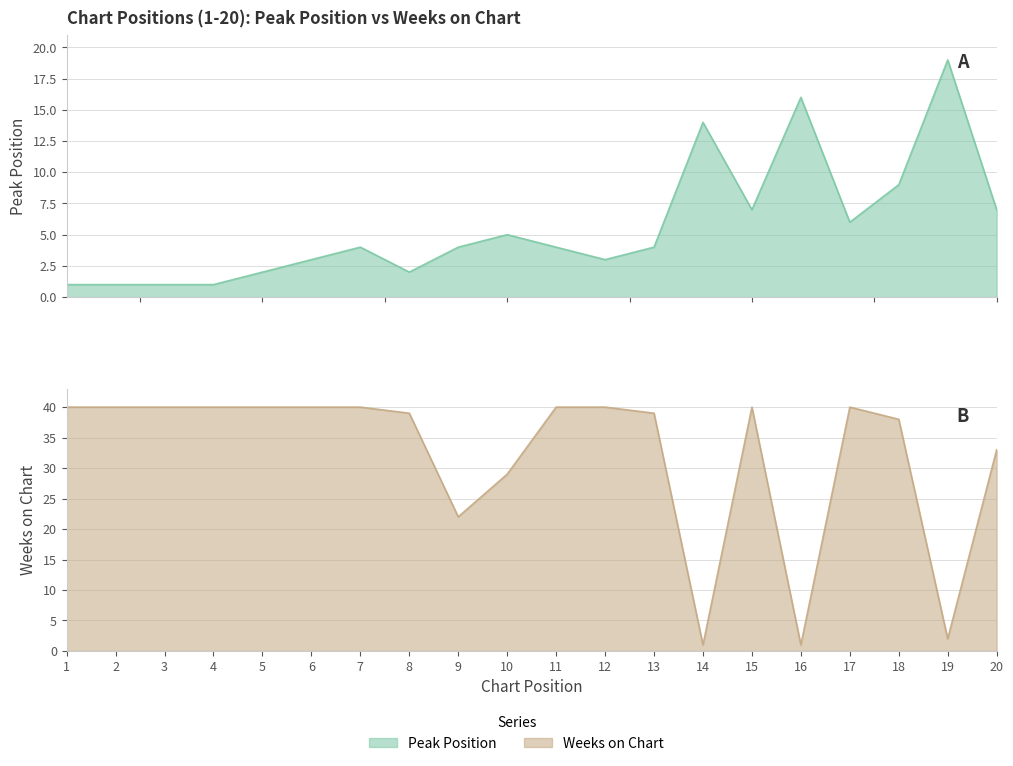

What is the maximum value shown in the chart?

40